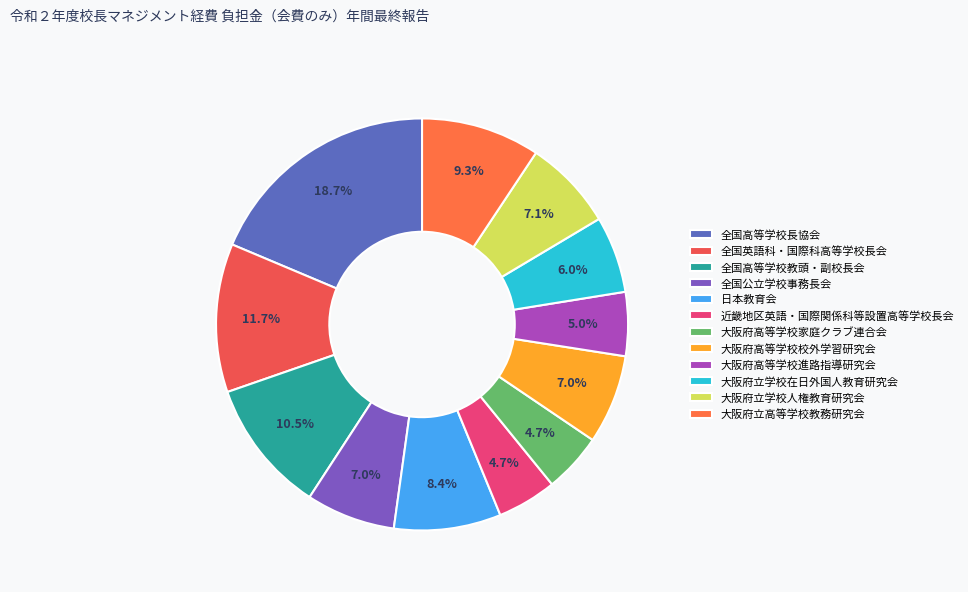

What is the smallest slice in the pie chart?

近畿地区英語・国際関係科等設置高等学校長会